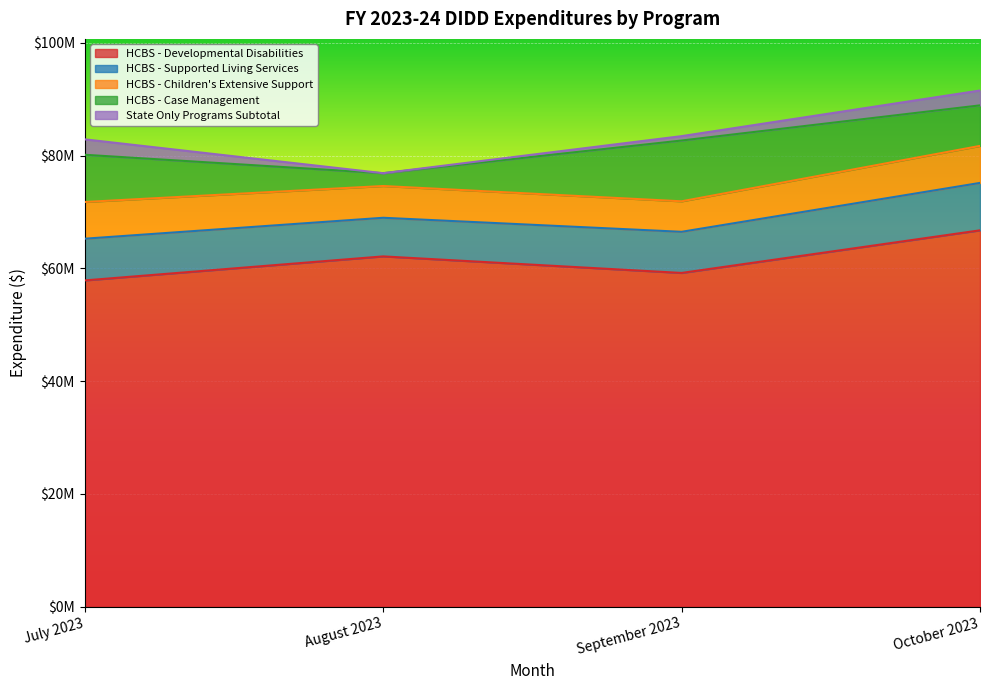

Where is the first local maximum for HCBS - Developmental Disabilities?

August 2023